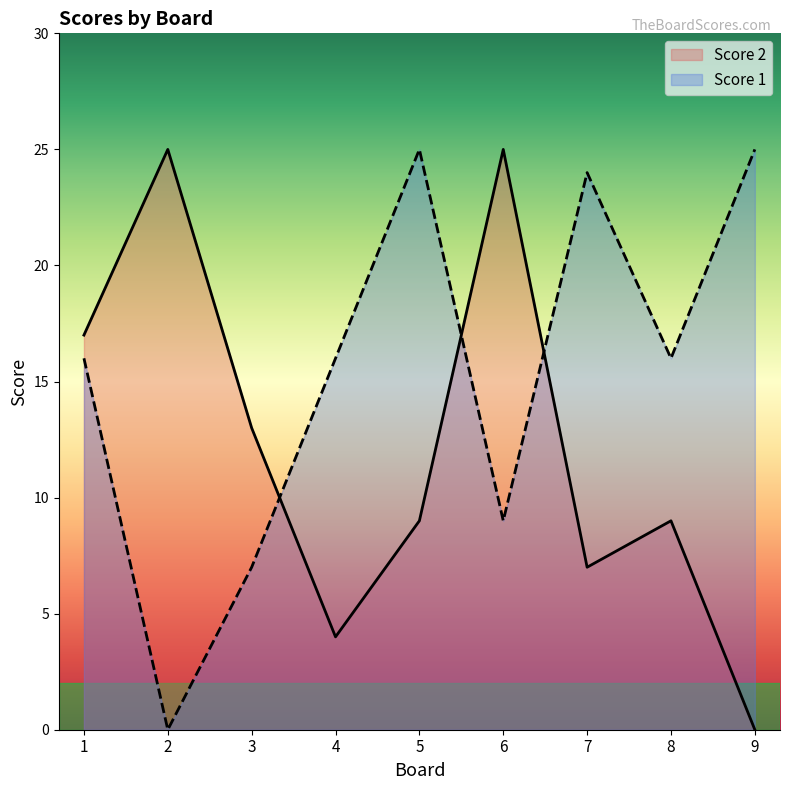

How many data points does each series have?

9